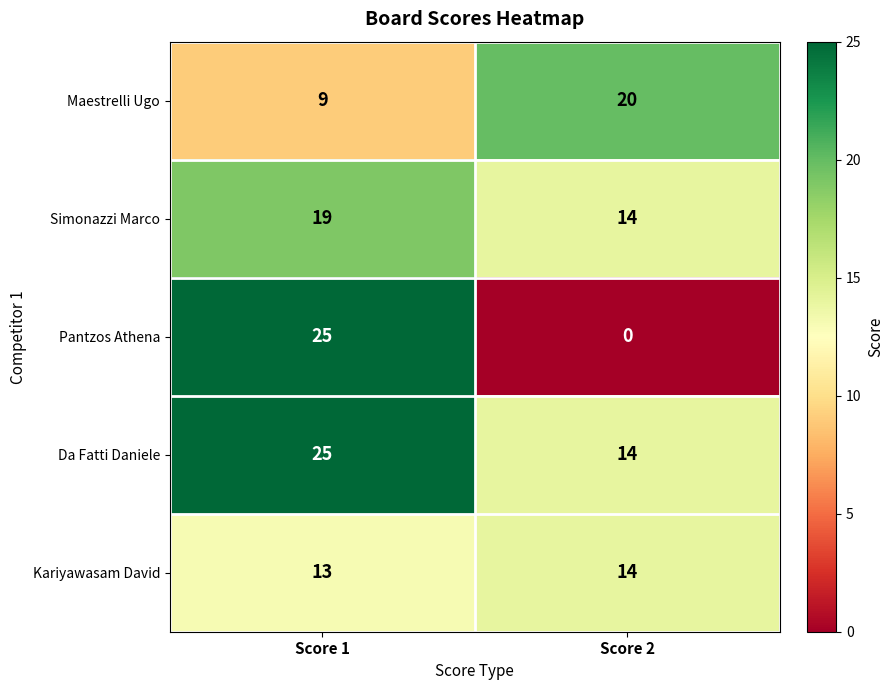

The value of Simonazzi Marco at Score 2 is 19. True or false?

False